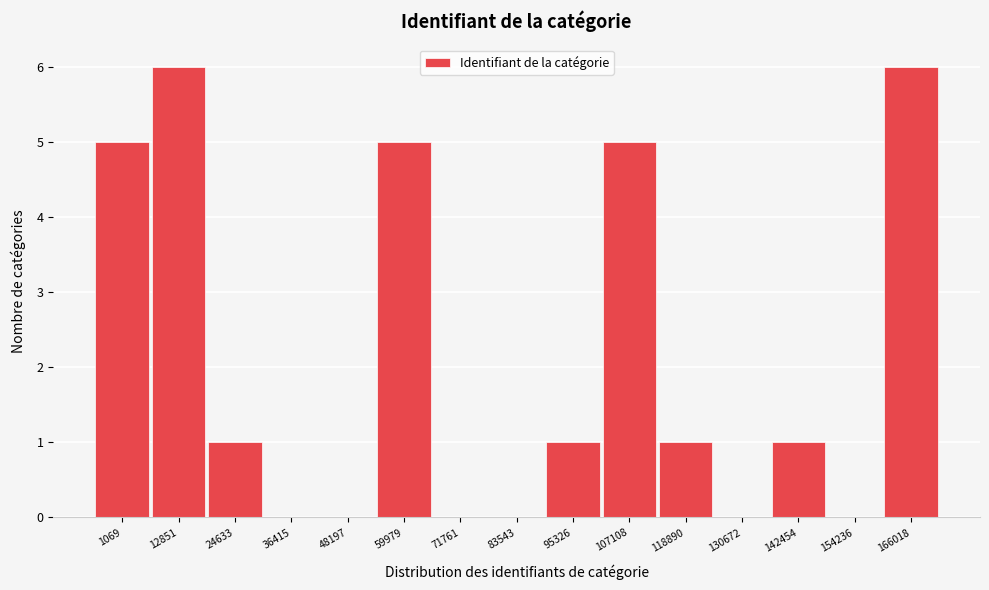

Reading left to right, extract all data points from this chart.

1069=5	12851=6	24633=1	36415=0	48197=0	59979=5	71761=0	83543=0	95326=1	107108=5	118890=1	130672=0	142454=1	154236=0	166018=6